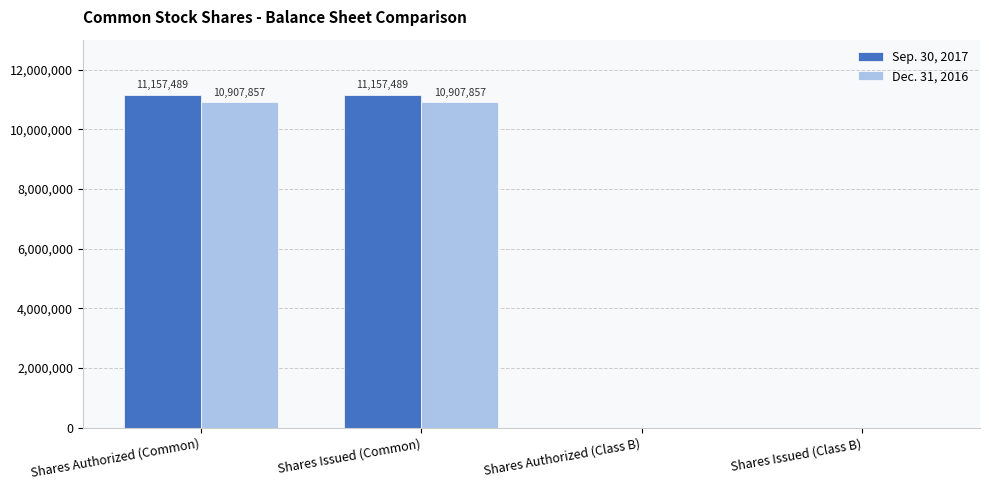

The value of Sep. 30, 2017 at Shares Authorized (Common) is 18133524. True or false?

False